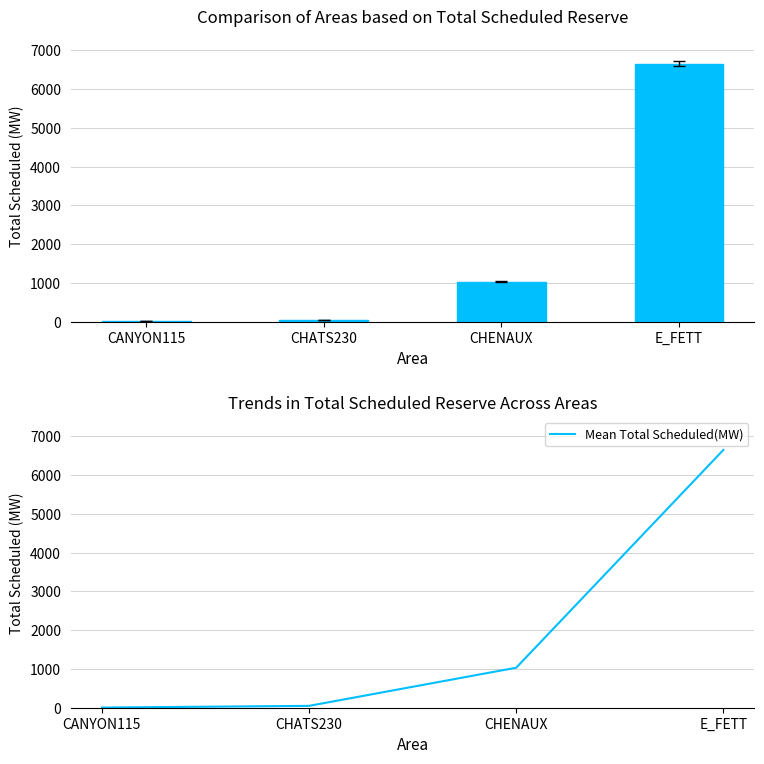

True or false: Total Scheduled(MW) has a value of 1032 at CHENAUX.

True